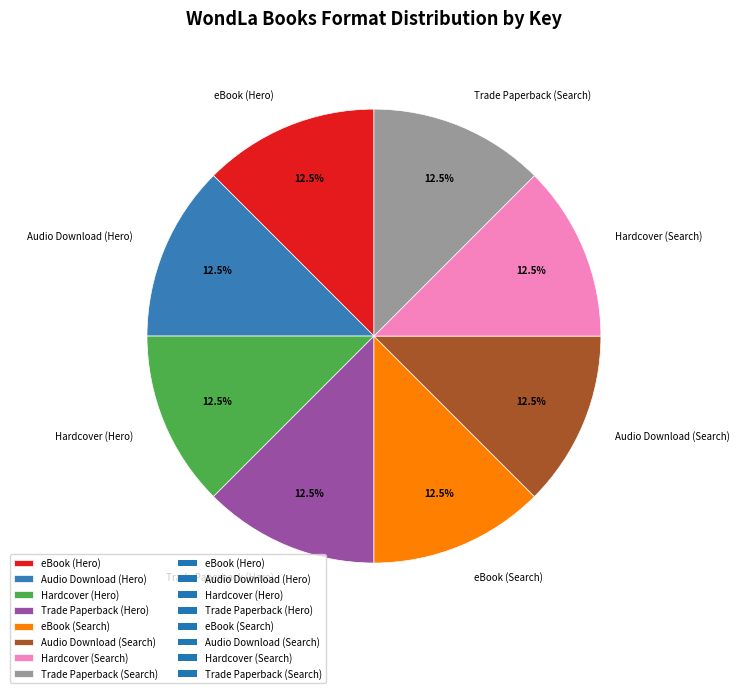

Count the number of slices in the pie.

8